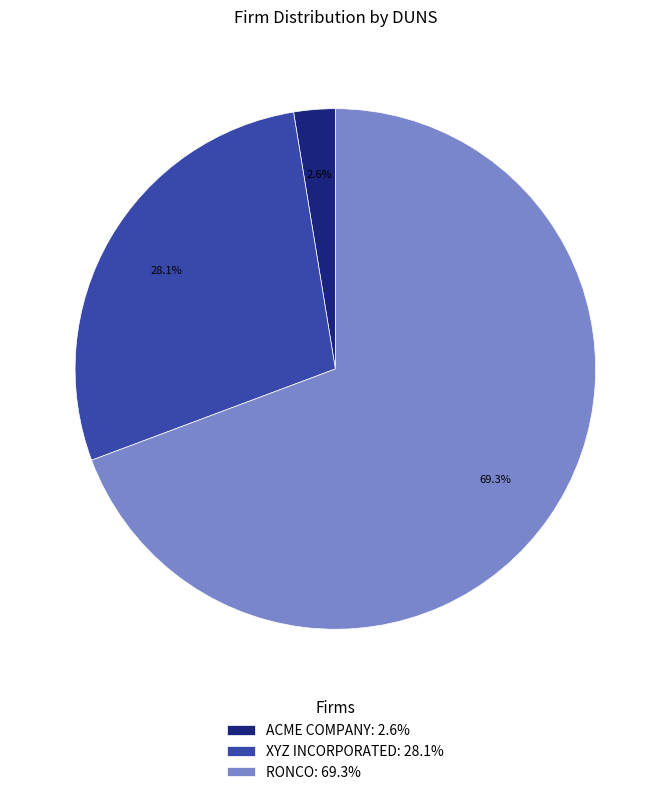

Rank the categories by value from lowest to highest.

ACME COMPANY, XYZ INCORPORATED, RONCO